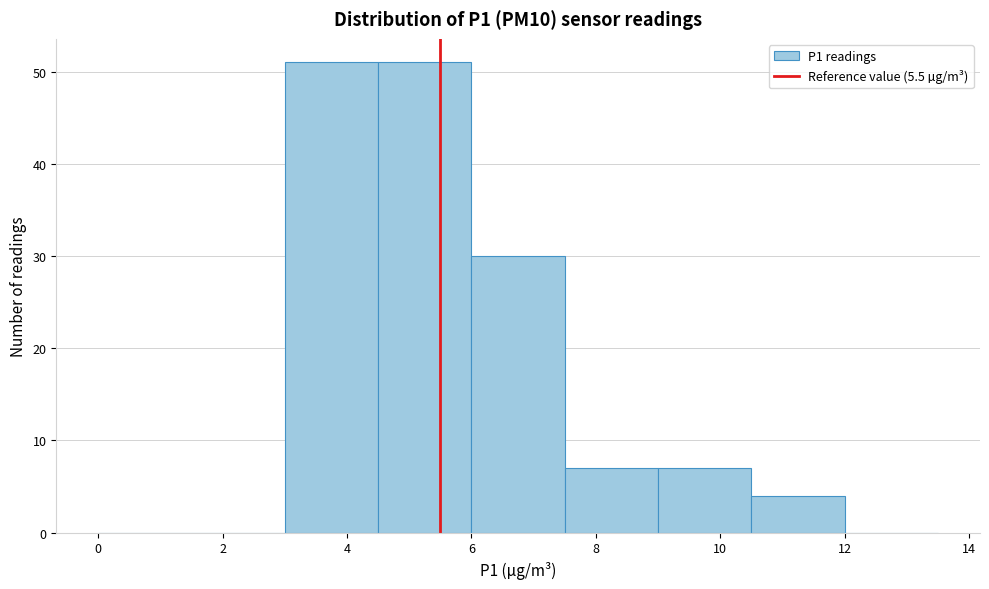

Reading left to right, transcribe this chart: for each bar, give the range it covers on the x-axis and its height. Neither the bar edges nor the heights are printed on the chart, so give them approximately, as read against the axes.

0.0 to 1.5: 0
1.5 to 3.0: 0
3.0 to 4.5: 51
4.5 to 6.0: 51
6.0 to 7.5: 30
7.5 to 9.0: 7
9.0 to 10.5: 7
10.5 to 12.0: 4
12.0 to 13.5: 0